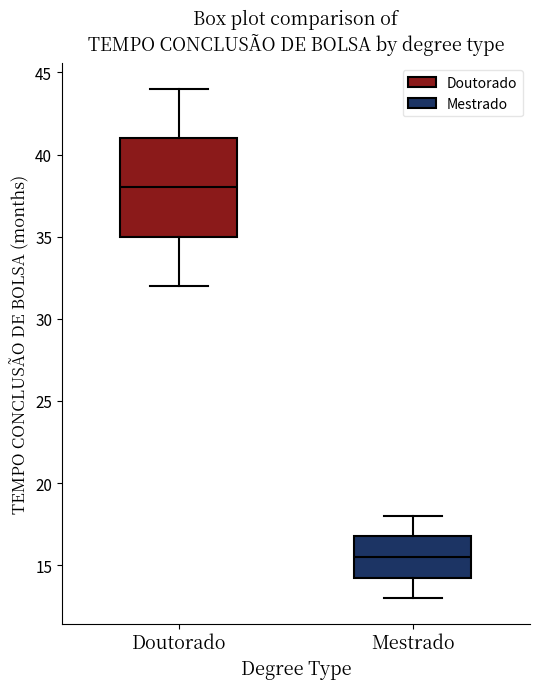

Where does the upper whisker of the box for Doutorado end on the y-axis? The values are not printed on the chart, so give them approximately, as read against the axis.

44.0